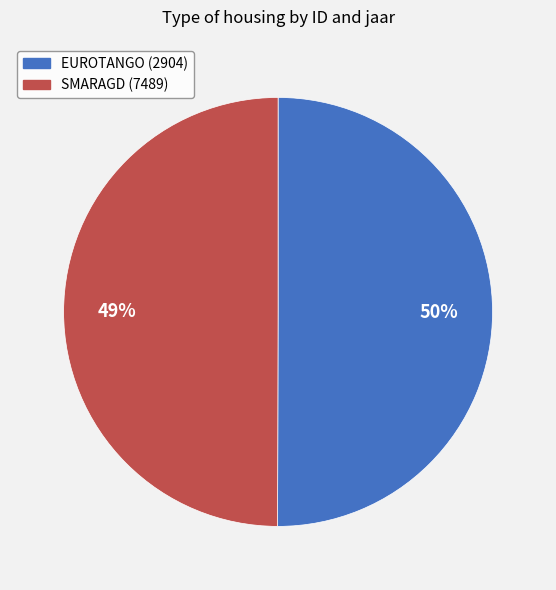

What is the largest slice in the pie chart?

EUROTANGO (2904)